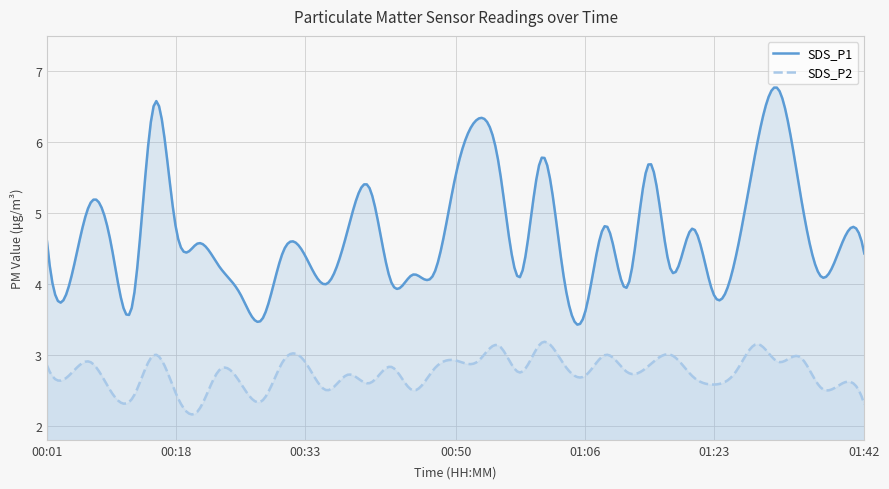

Between 01:23 and 01:39, which series saw the biggest shift?

SDS_P1